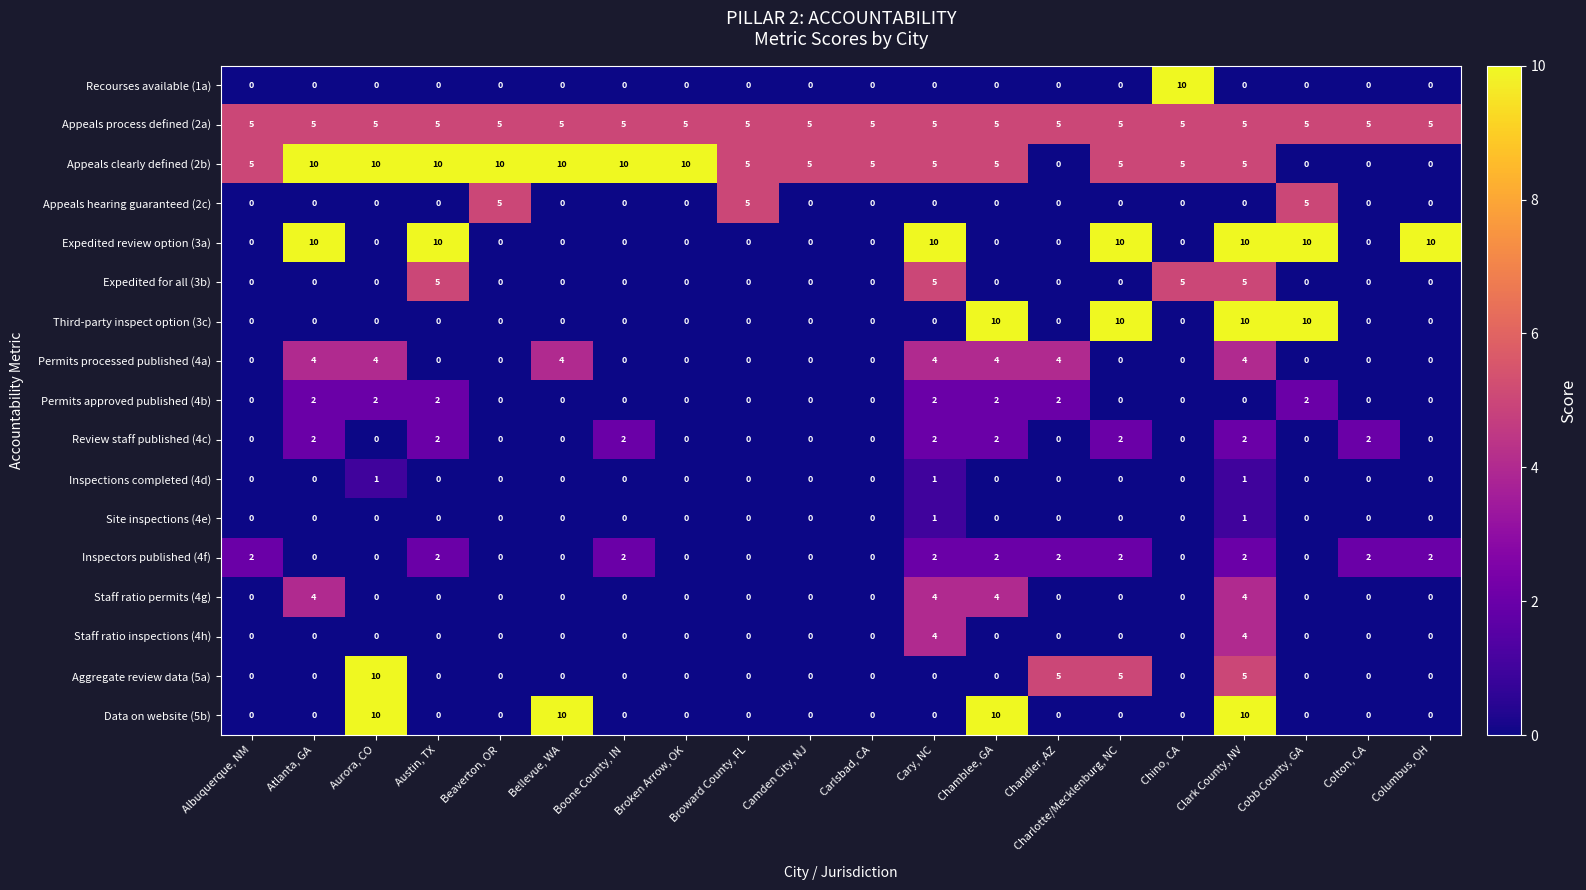

The value of Site inspections (4e) at Bellevue, WA is 0. True or false?

True